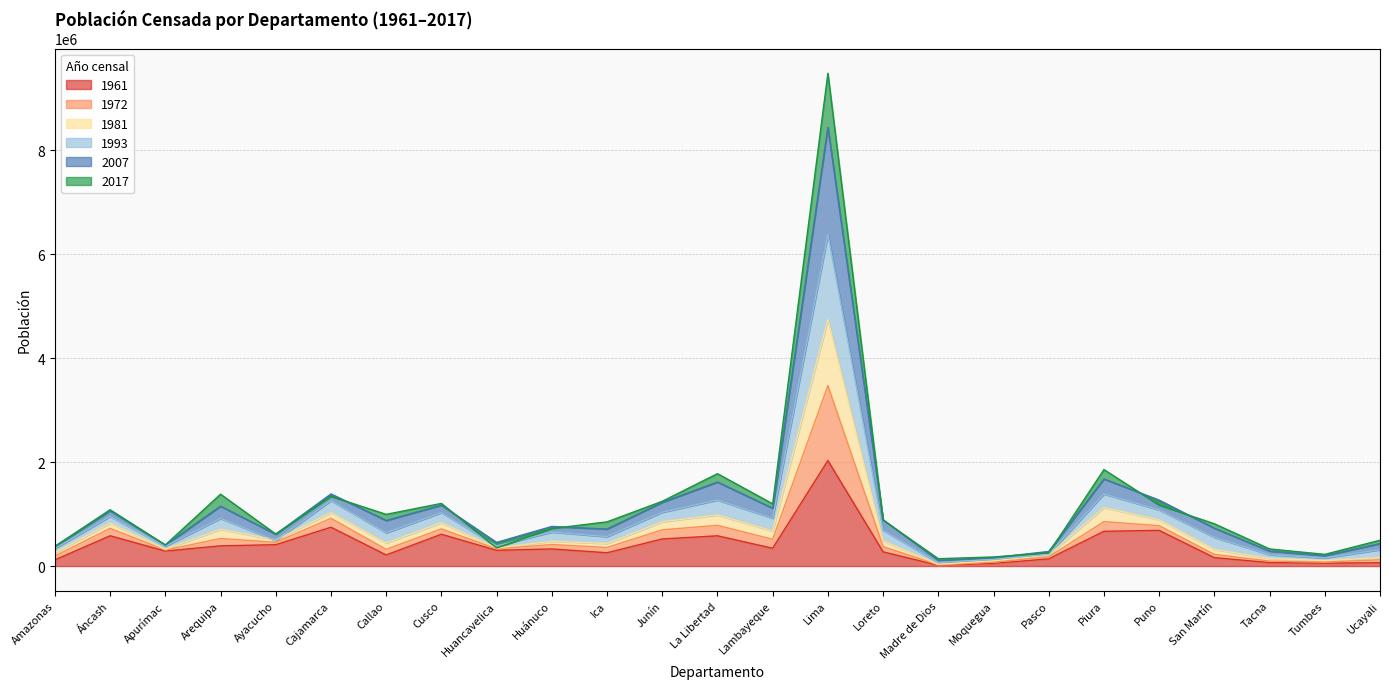

At which label is 1993 closest to 3226658?

Piura